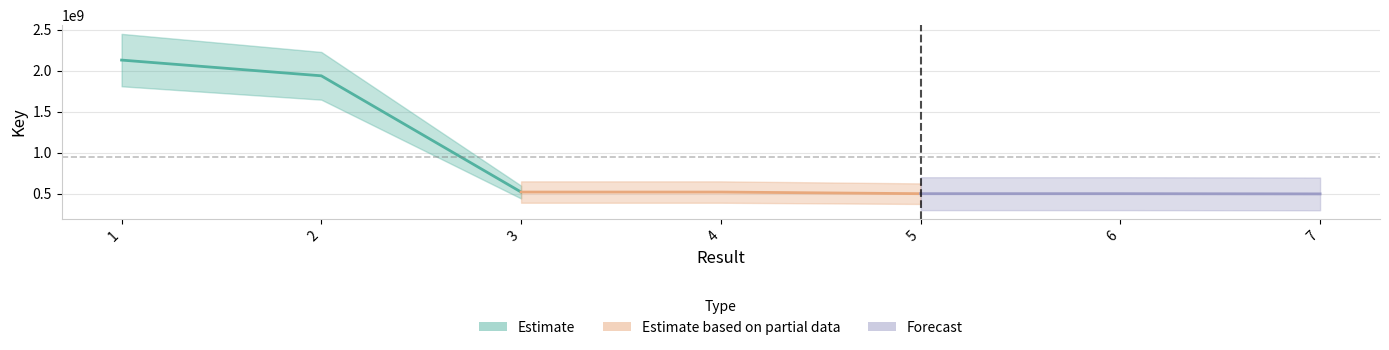

What is the difference between the values at 7 and 4?

22530514